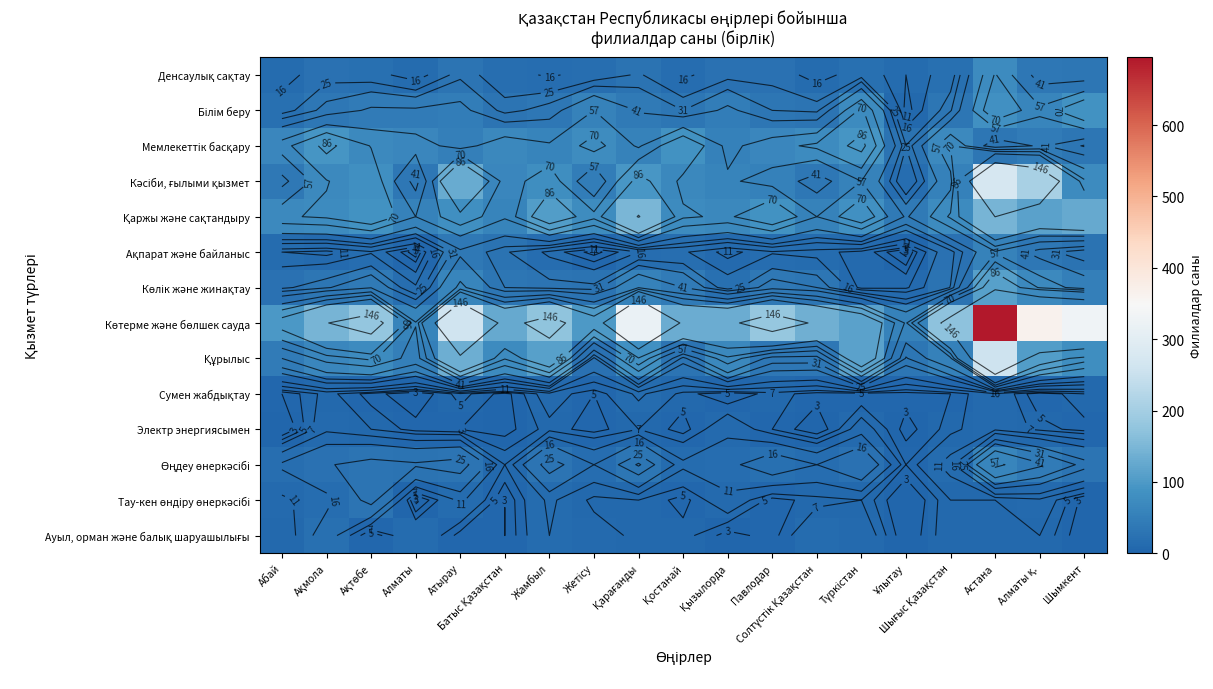

How many distinct data groups are displayed?

14